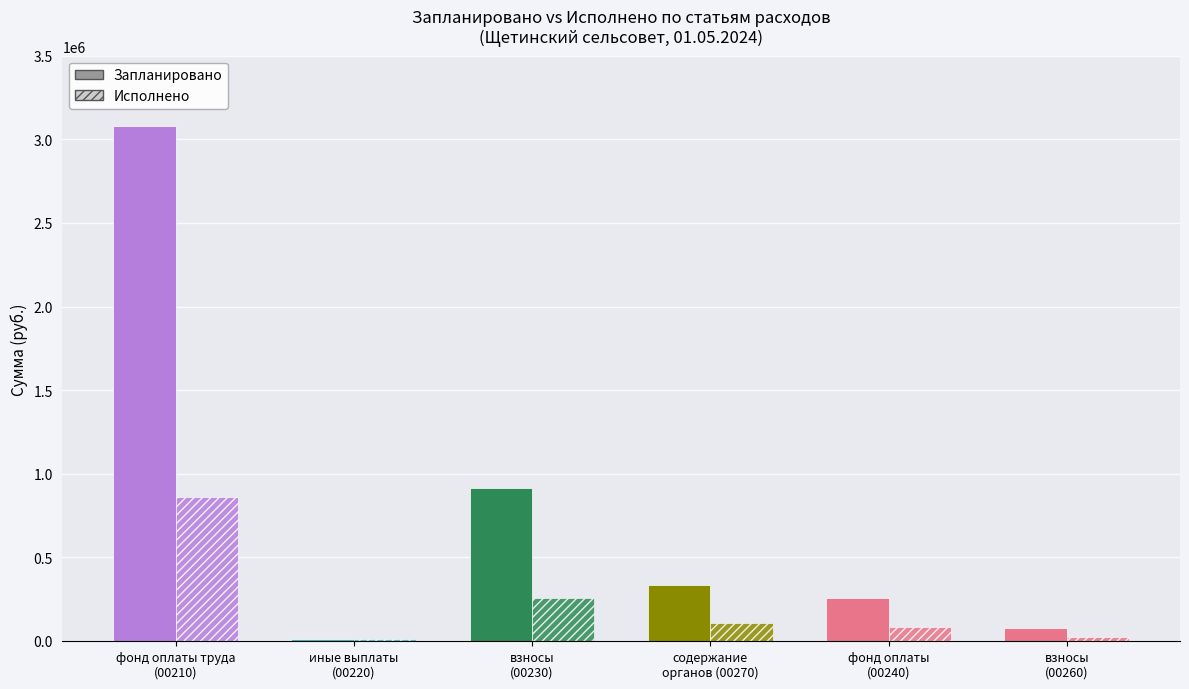

What is the difference between the maximum and minimum values in the 0.5uM MEKi (Исполнено) series?

849130.4